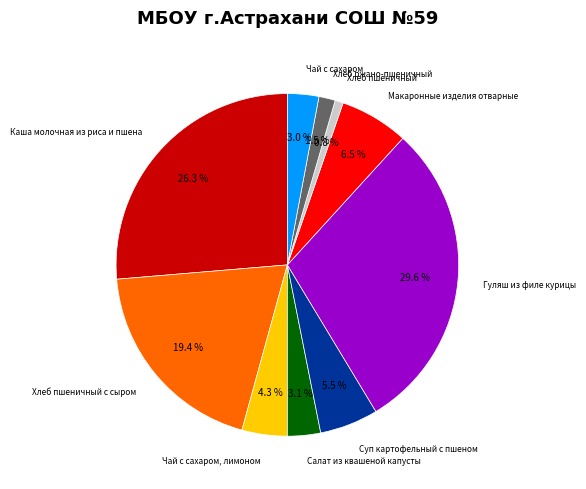

Is there any slice that represents more than half of the pie?

No